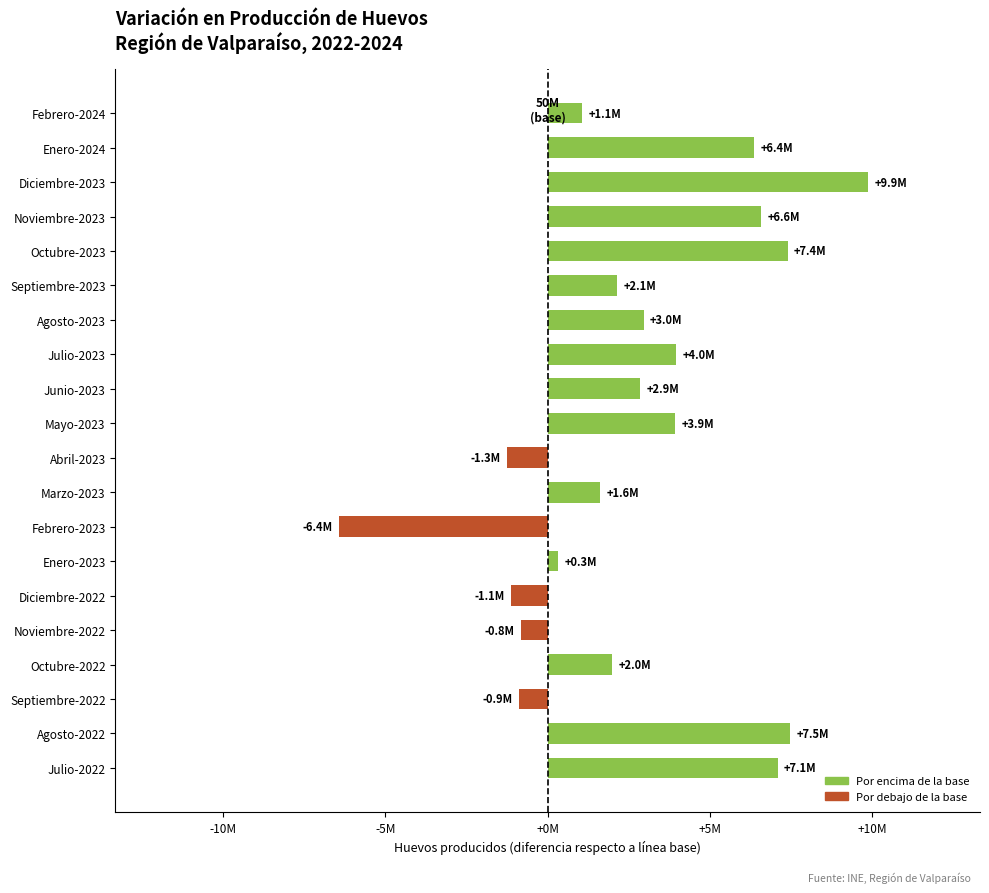

How many negative values are there?

5